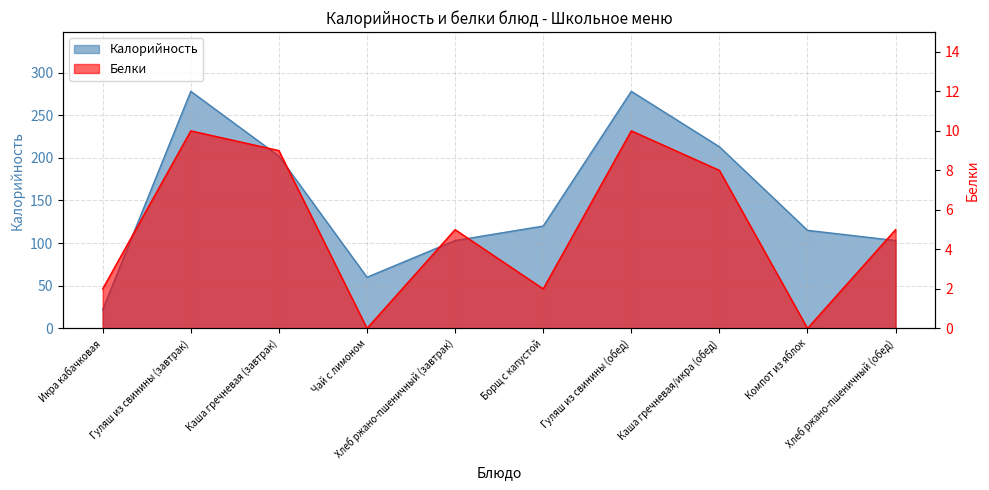

At which label does Калорийность first exceed 120?

Гуляш из свинины (завтрак)